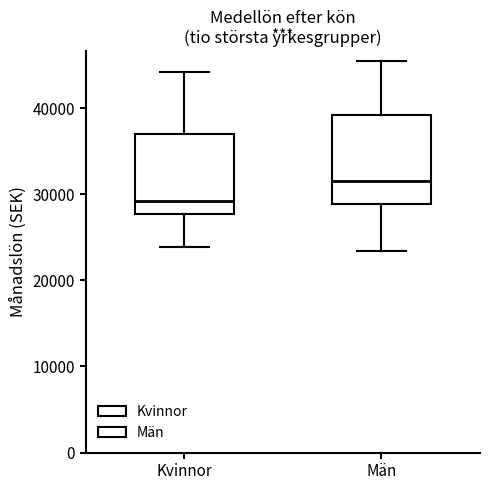

Reading left to right, transcribe this box plot: for each box, give where its median line is, the range the box spans, and where its two whiskers end, as read against the y-axis. The values are not printed on the chart, so give them approximately, as read against the axis.

Kvinnor: median 29000, box 28000 to 37000, whiskers 24000 to 44000
Män: median 32000, box 29000 to 39000, whiskers 23000 to 46000